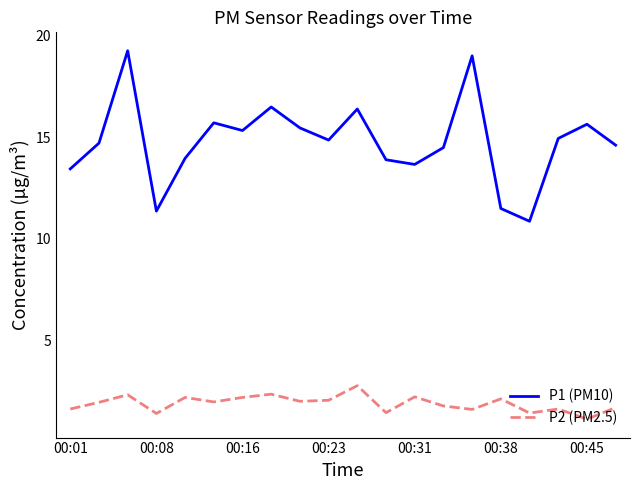

What is the difference between the maximum and minimum values in the P1 (PM10) series?

8.4